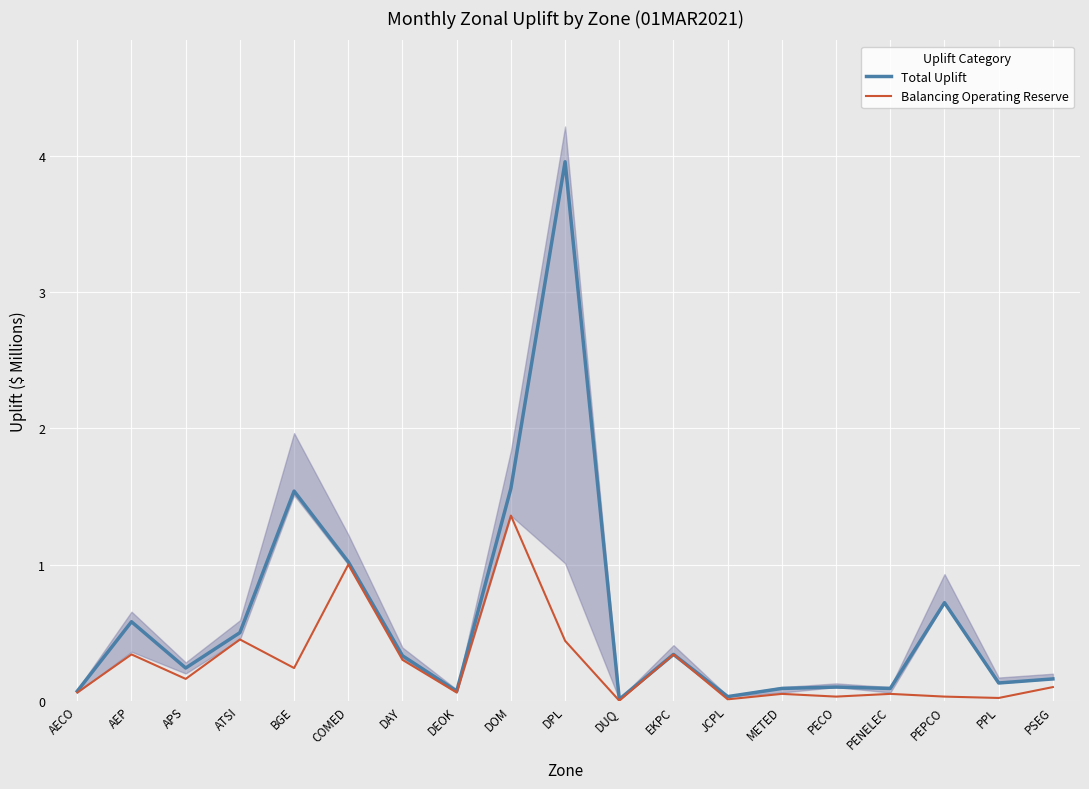

At how many categories does at least one series exceed 0?

19